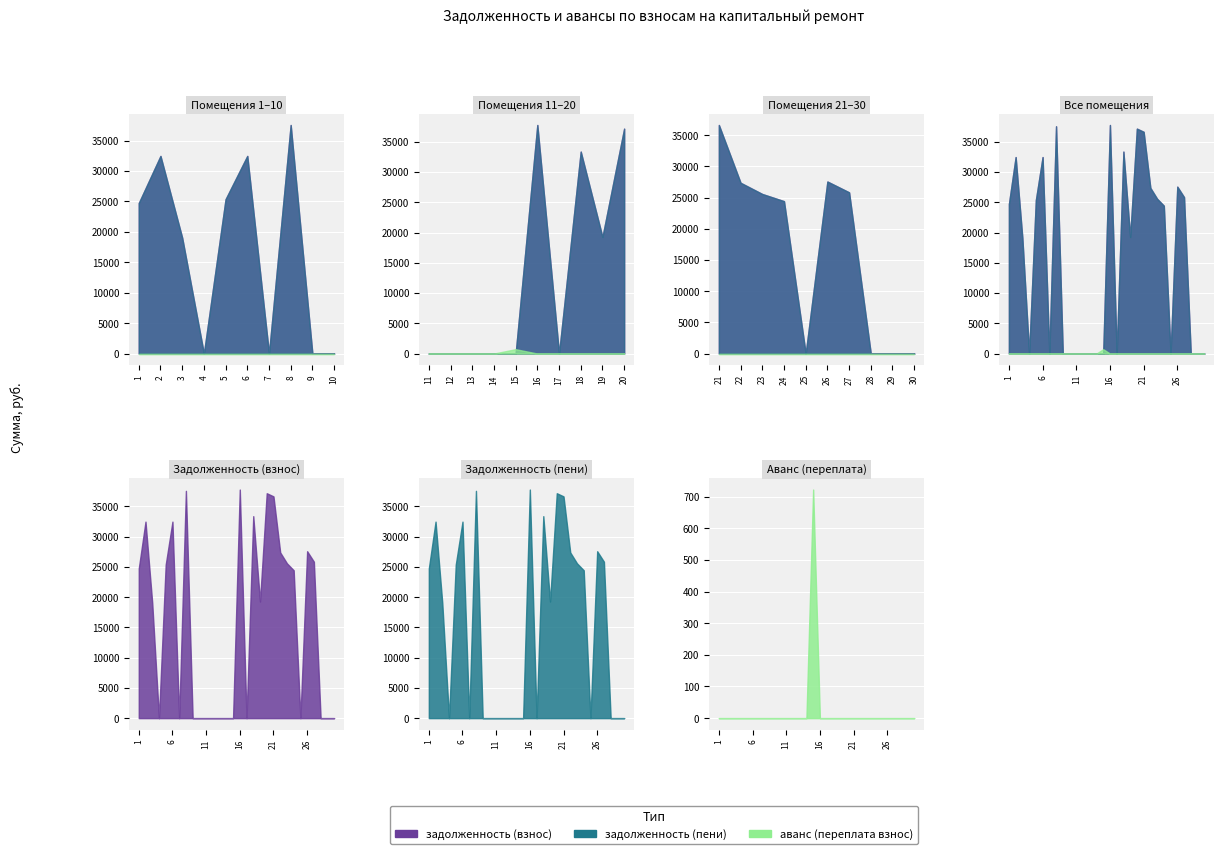

What is the value of the задолженность (взнос) point at the 2nd from the left?

32471.0